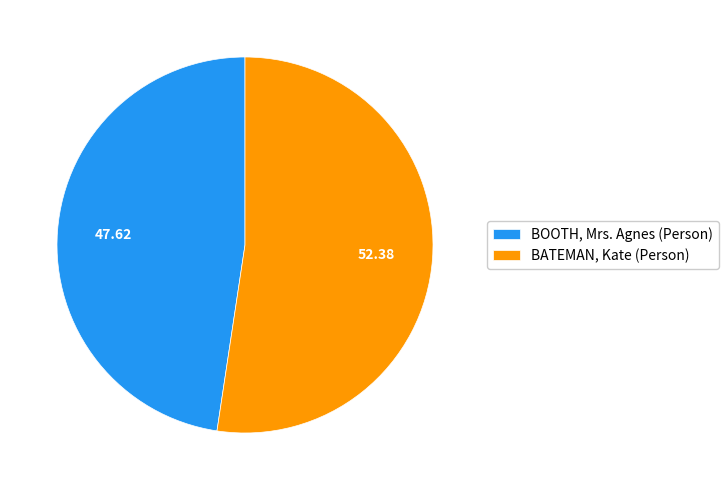

Combined, do BATEMAN, Kate (Person) and BOOTH, Mrs. Agnes (Person) account for over 50%?

Yes